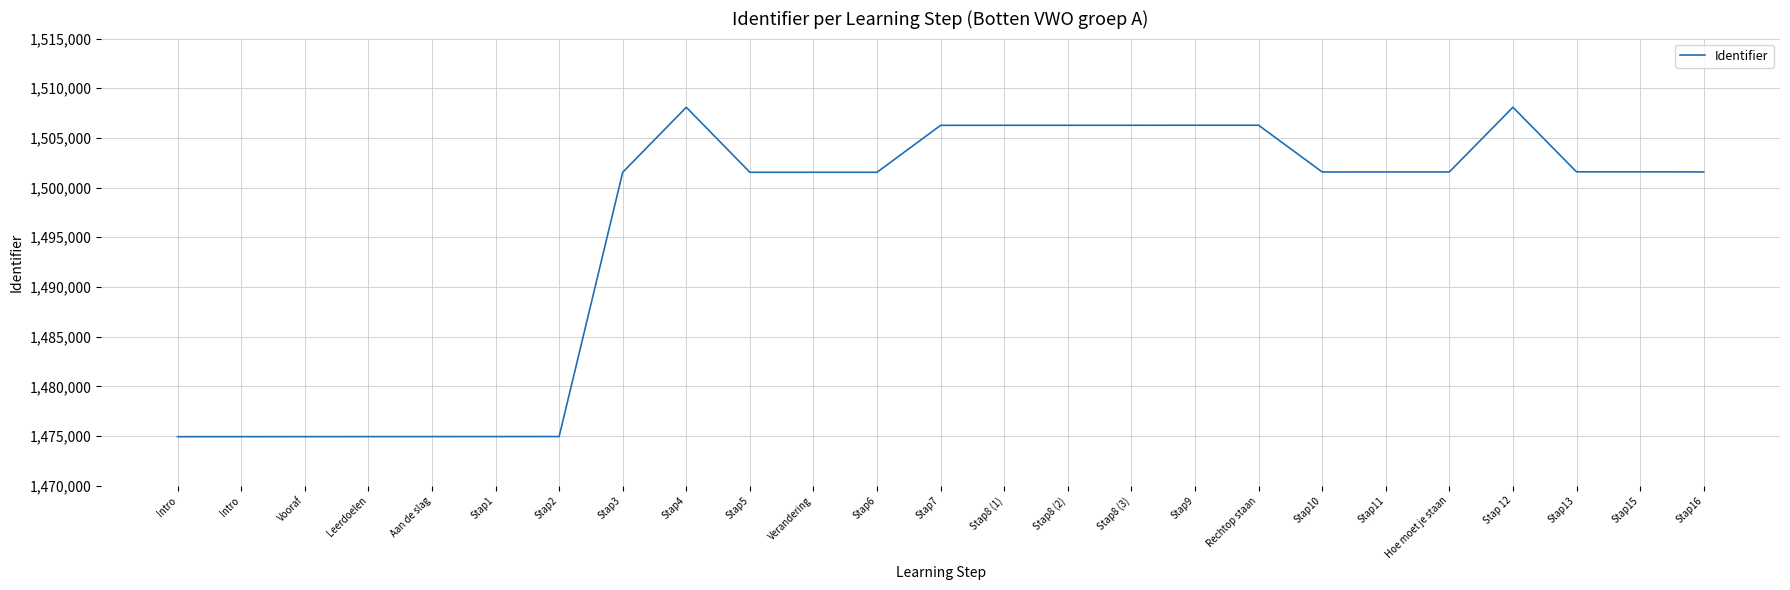

At which category does the chart reach its peak across all series?

Stap 12